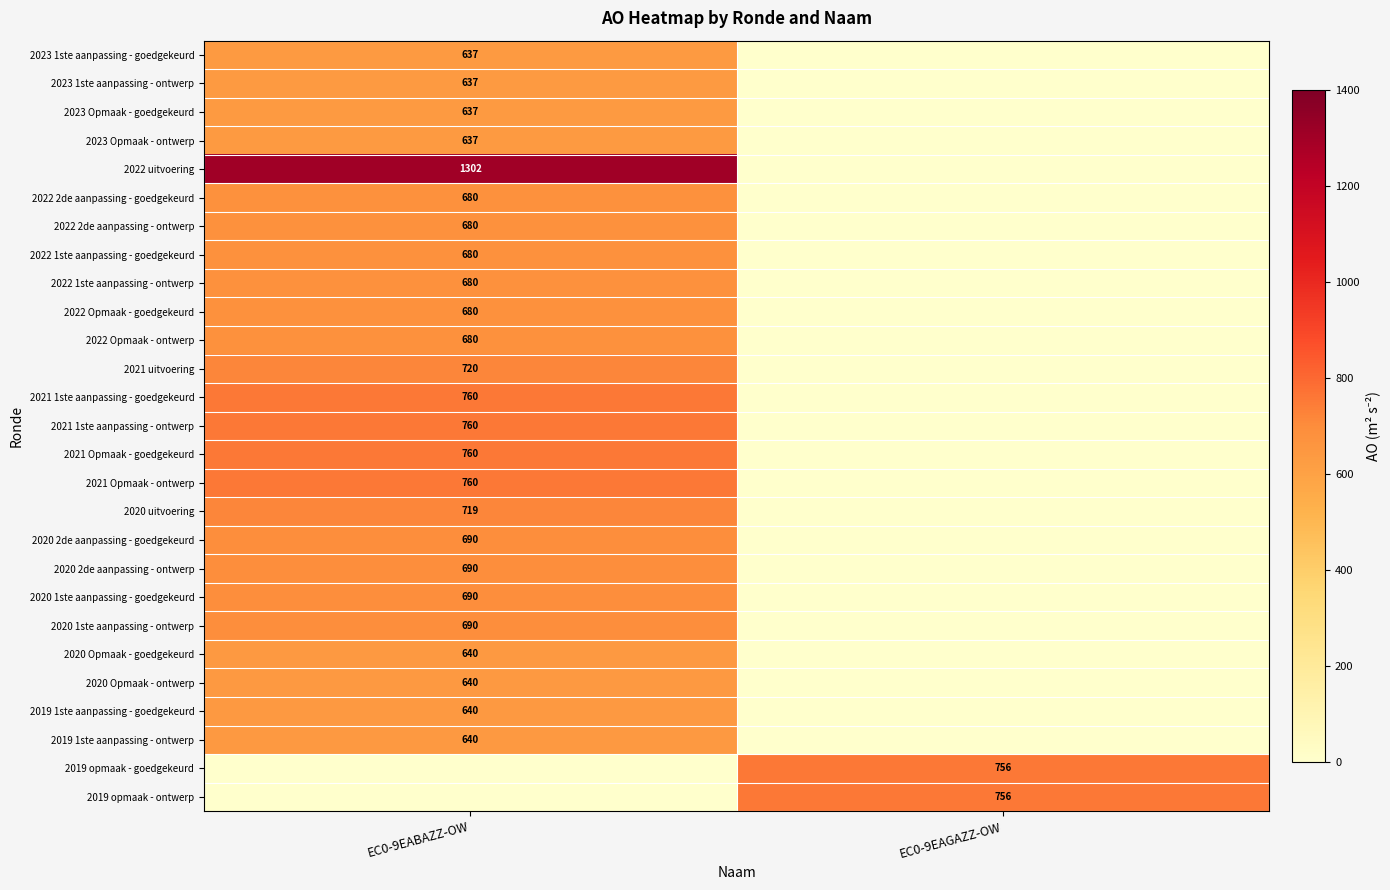

Is it true that 2021 1ste aanpassing - goedgekeurd equals 760 at EC0-9EABAZZ-OW?

True